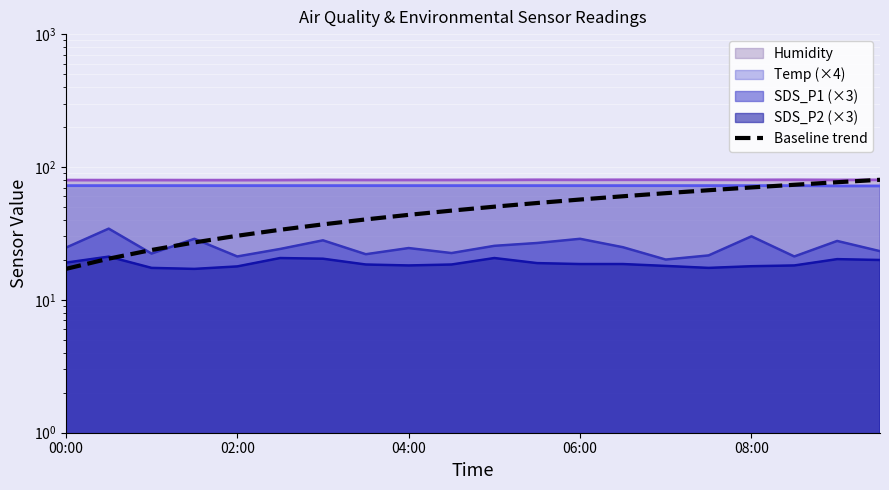

The chart shows a value of 20.0 at 6. True or false?

False